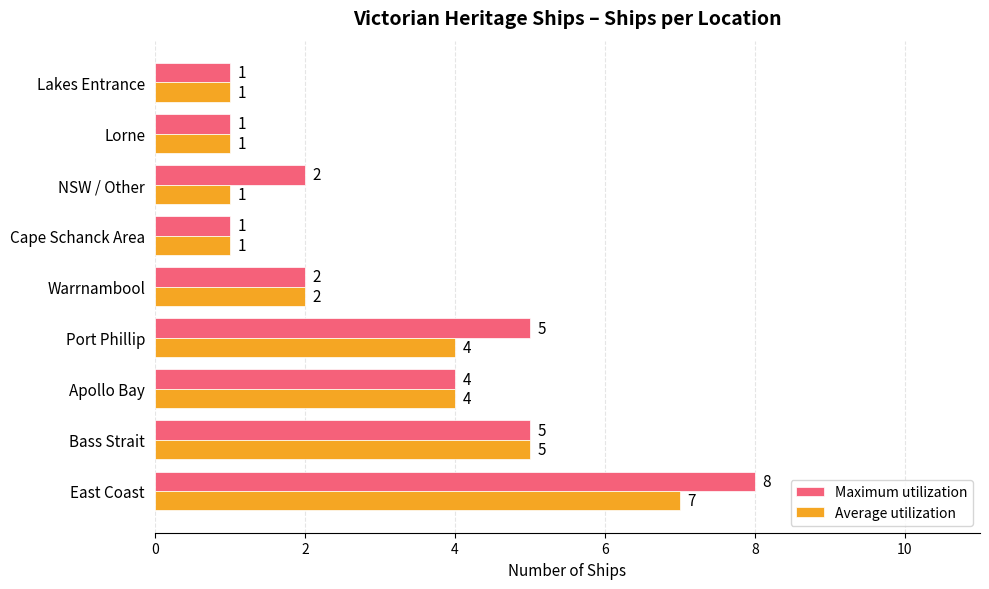

The value of Maximum utilization at Cape Schanck Area is 1. True or false?

True